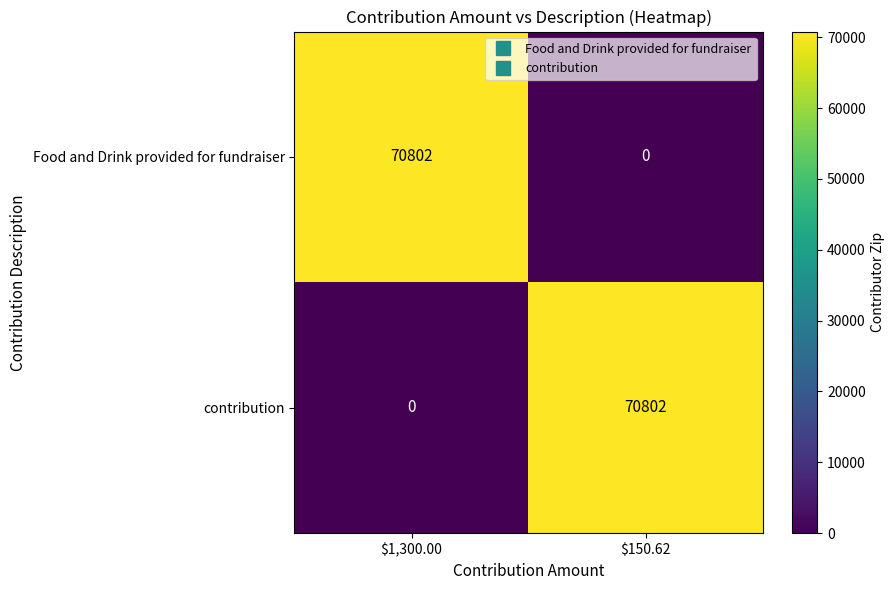

What is the difference between the highest and lowest values at $150.62?

70802